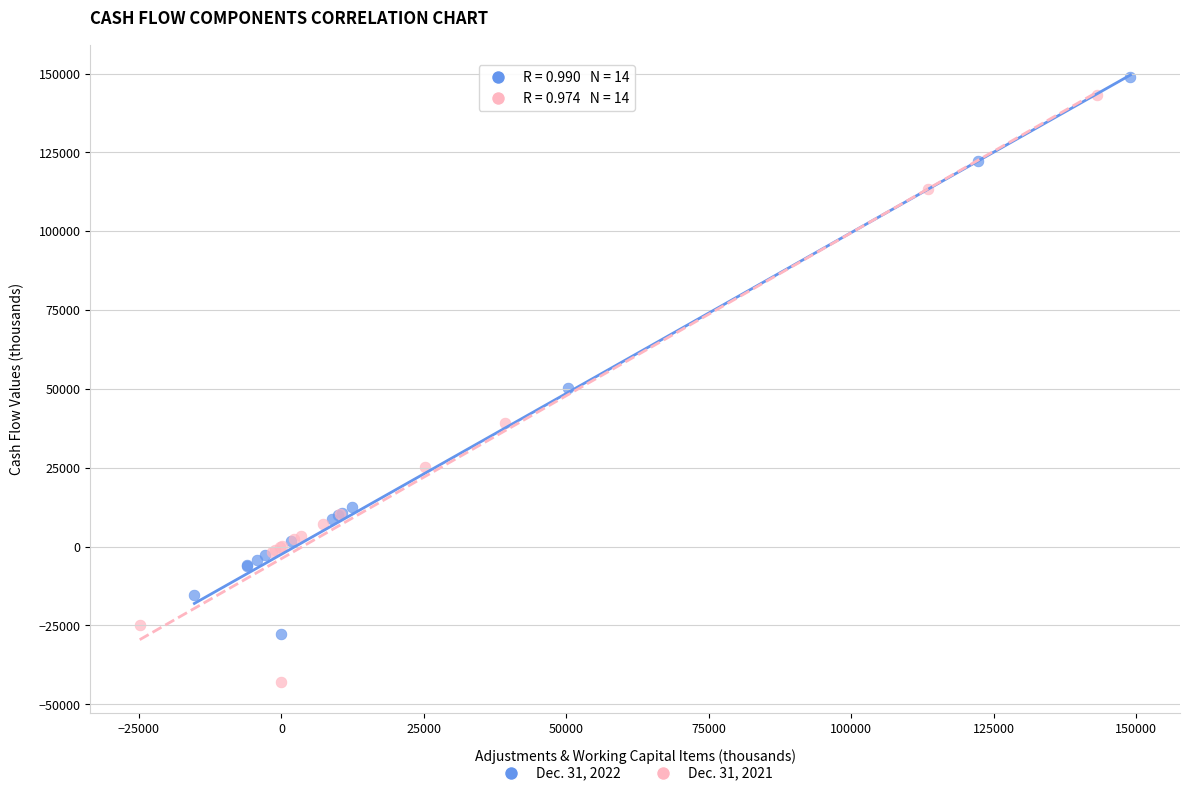

Which series reaches the minimum Y coordinate?

Dec. 31, 2021